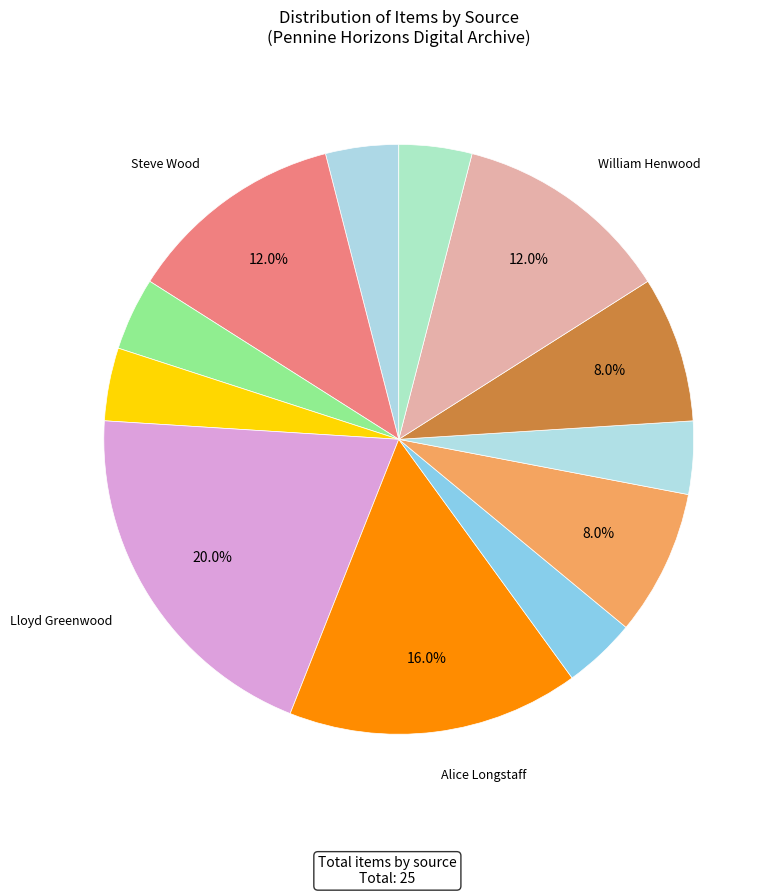

Is there any slice that represents more than half of the pie?

No